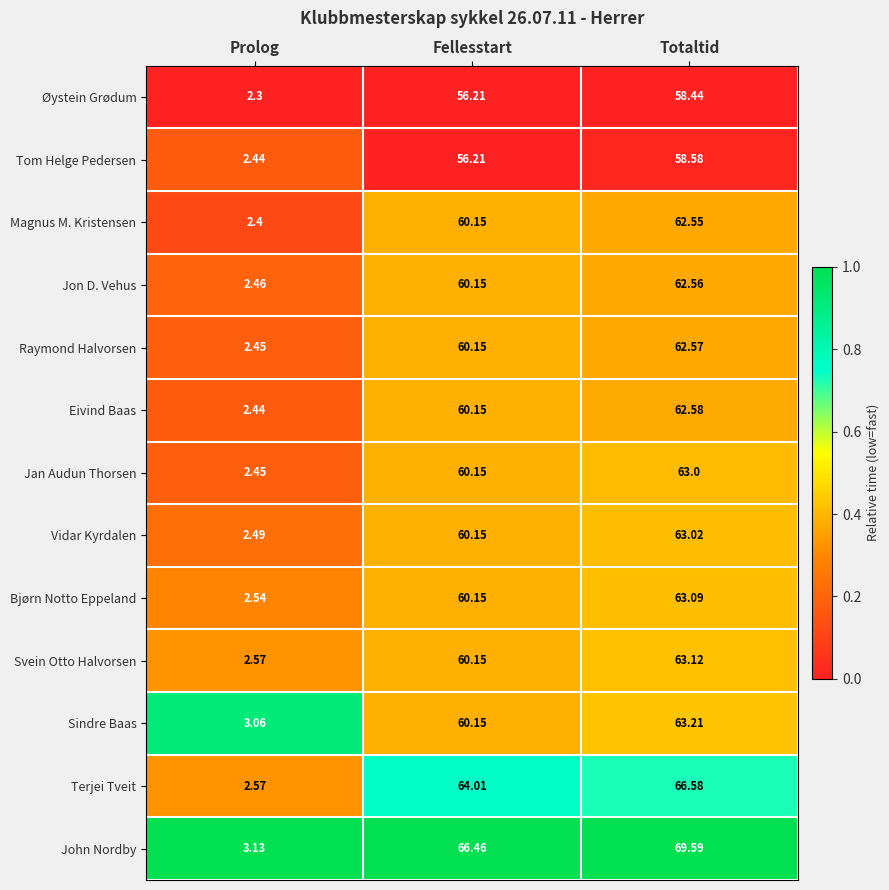

At which label does Bjørn Notto Eppeland first exceed 60?

Fellesstart